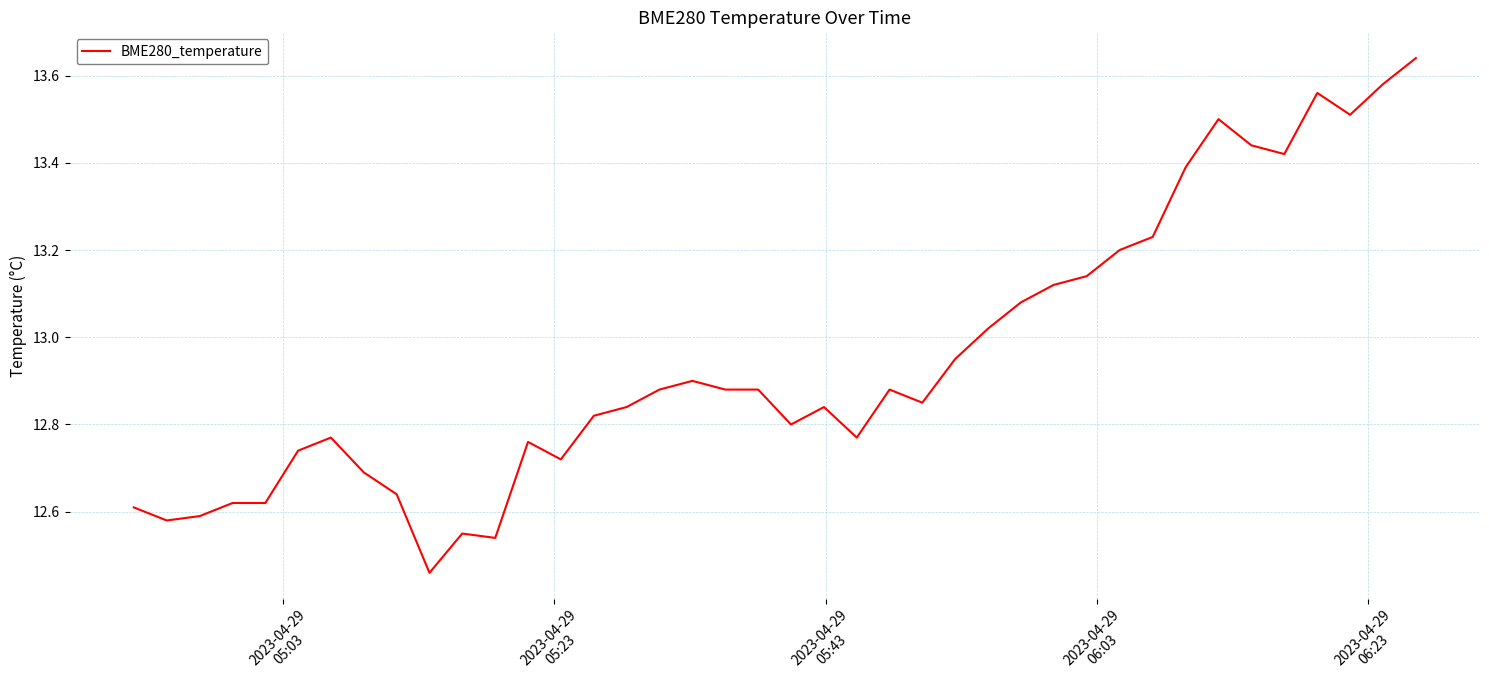

What is the difference between the maximum and minimum values?

1.2